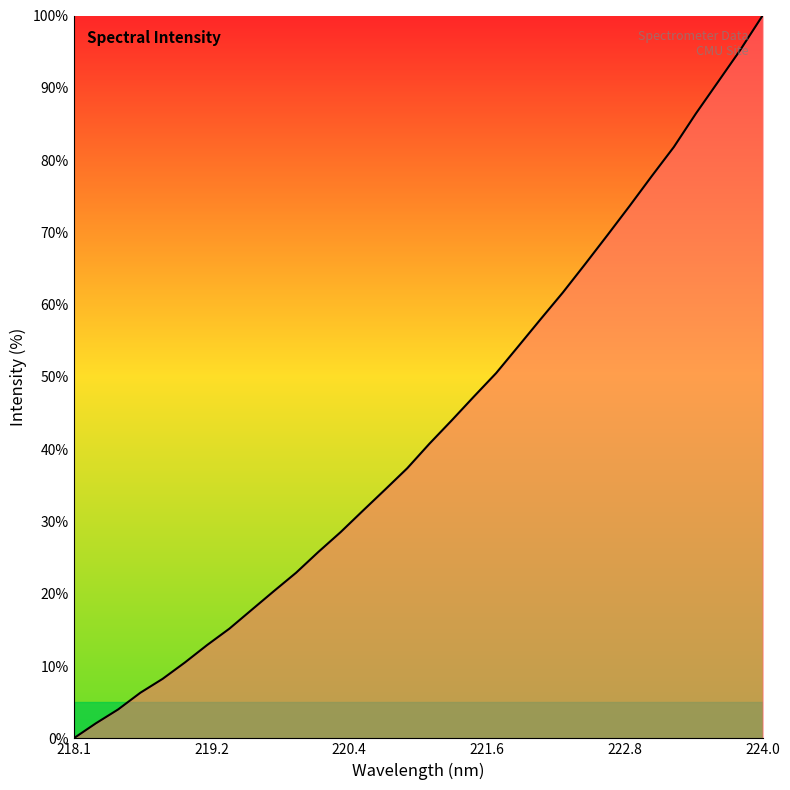

Does the chart have visible grid lines?

No